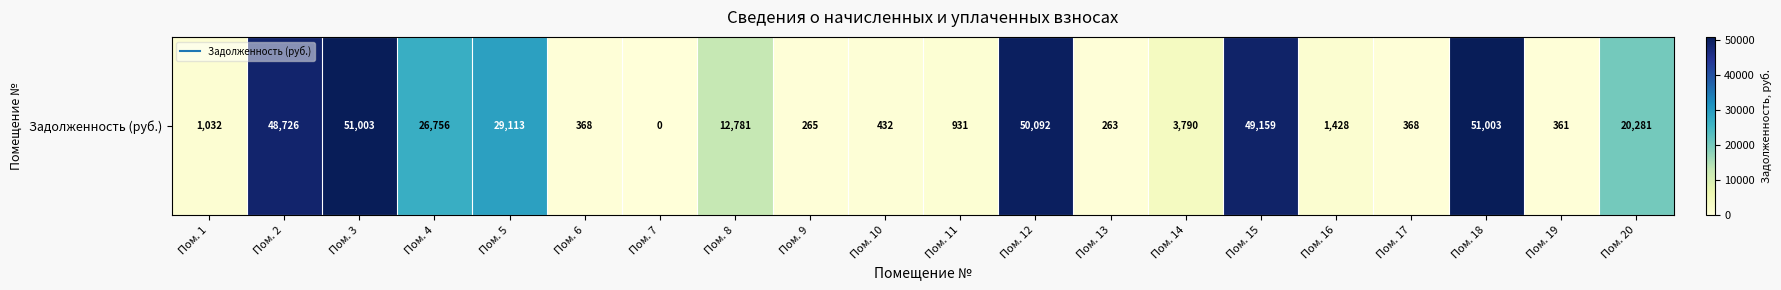

Count the number of values greater than 3789.

10